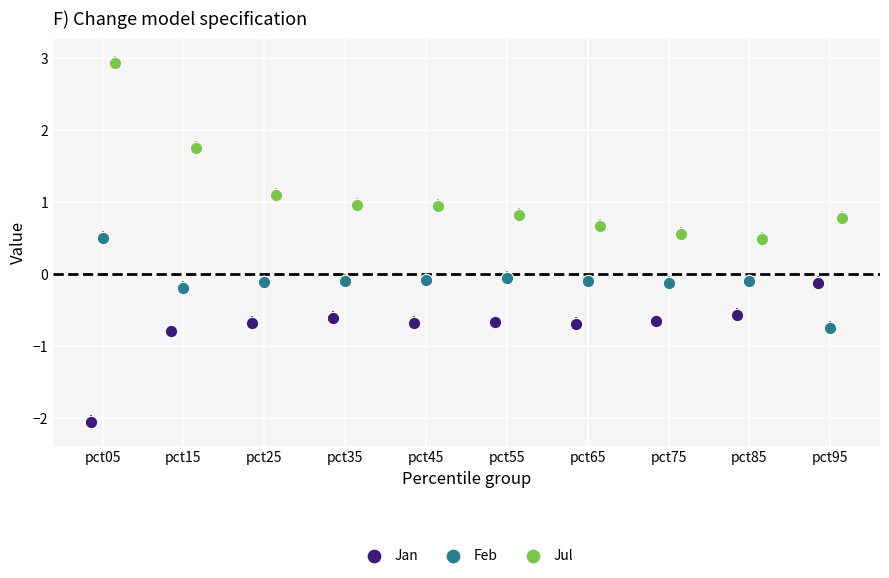

Which series reaches the minimum Y coordinate?

Jan